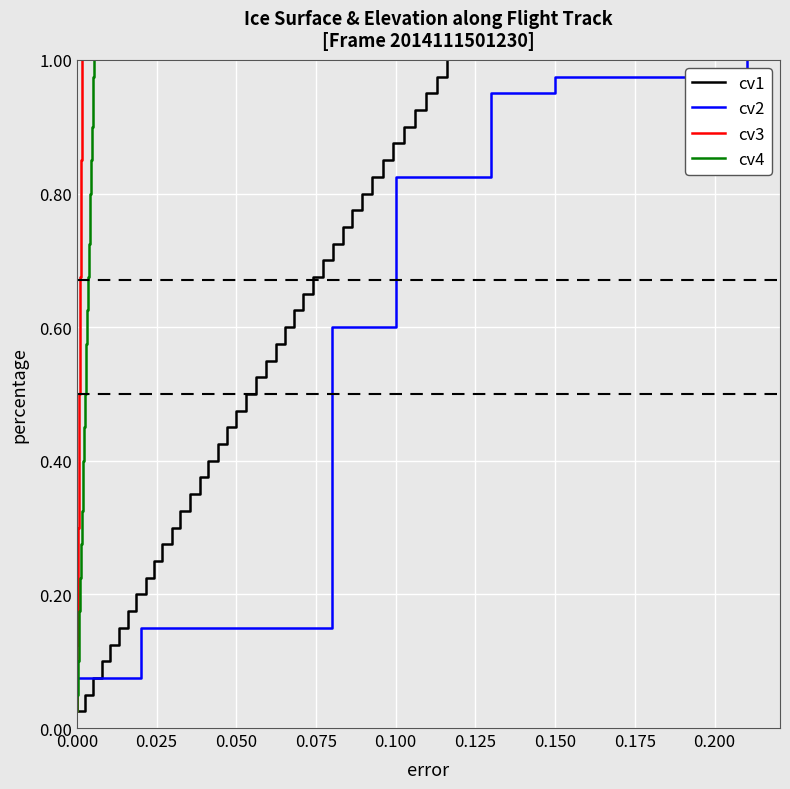

What are all the series names shown in the legend?

cv1, cv2, cv3, cv4